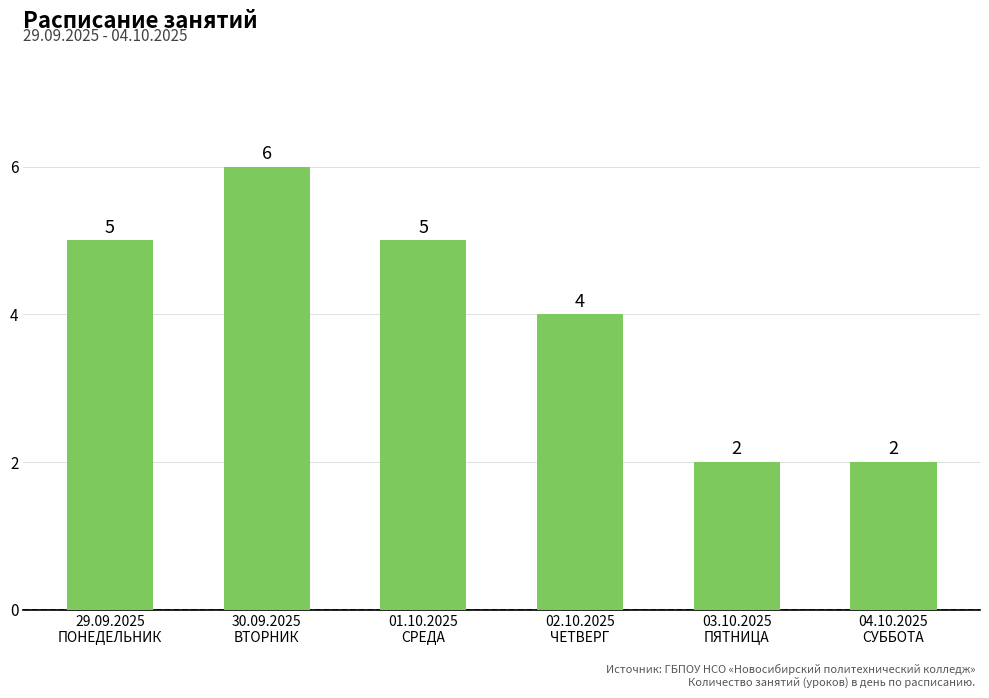

What is the maximum value shown in the chart?

6